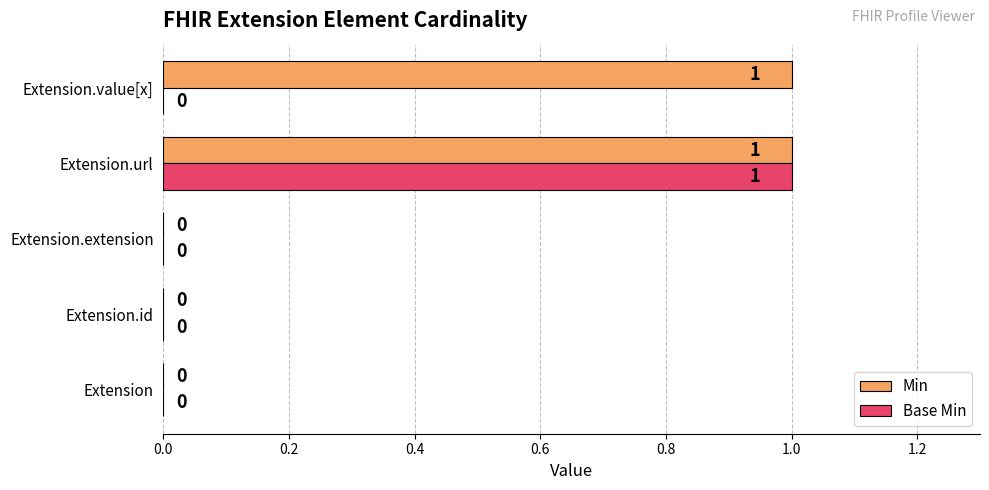

How many Min values are between 0 and 1?

5